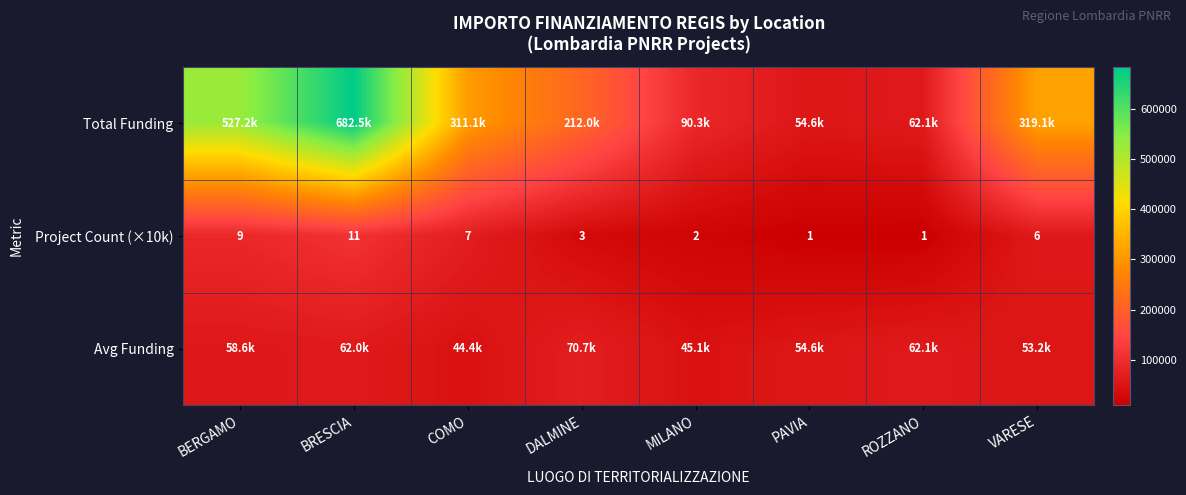

What is the difference between the highest and lowest values at BRESCIA?

620456.8